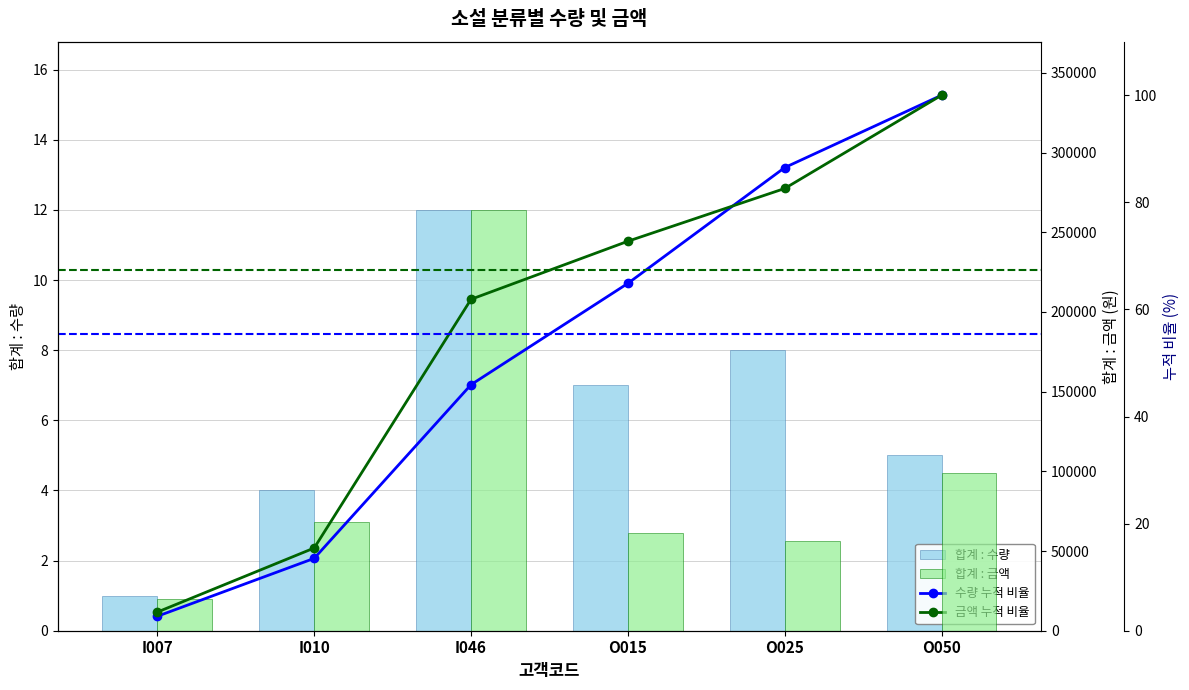

At which category is the sum across all series the highest?

I046